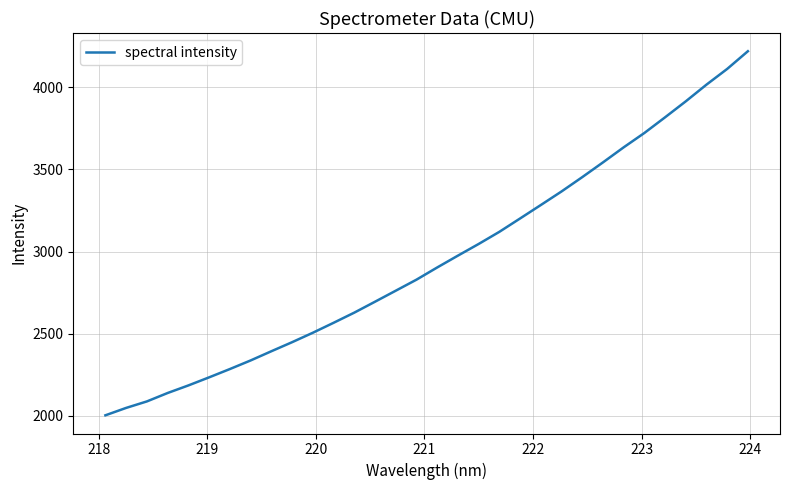

True or false: the data has more than 1 interior local peaks.

False